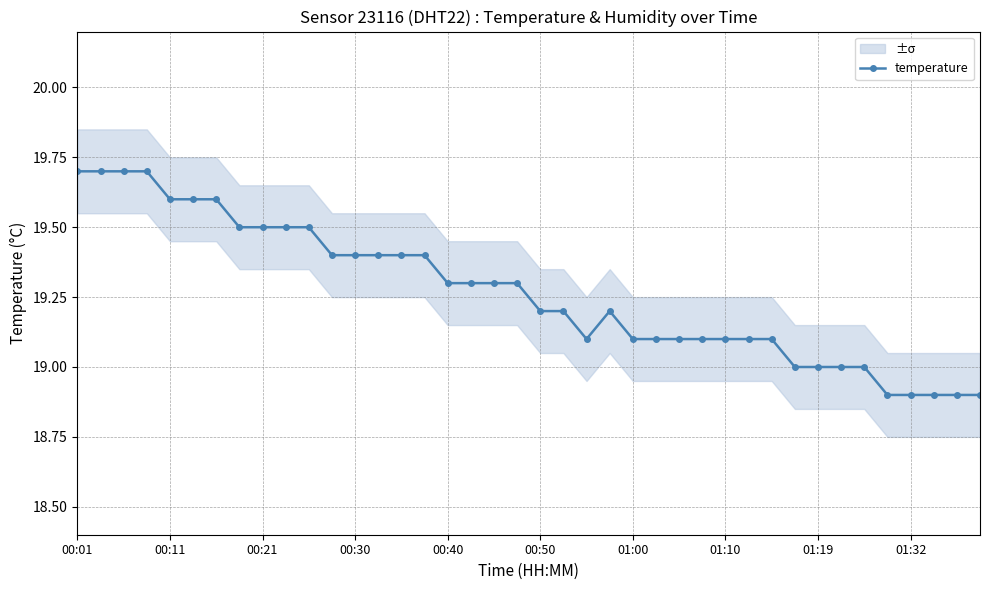

What is the minimum value for temperature?

18.9